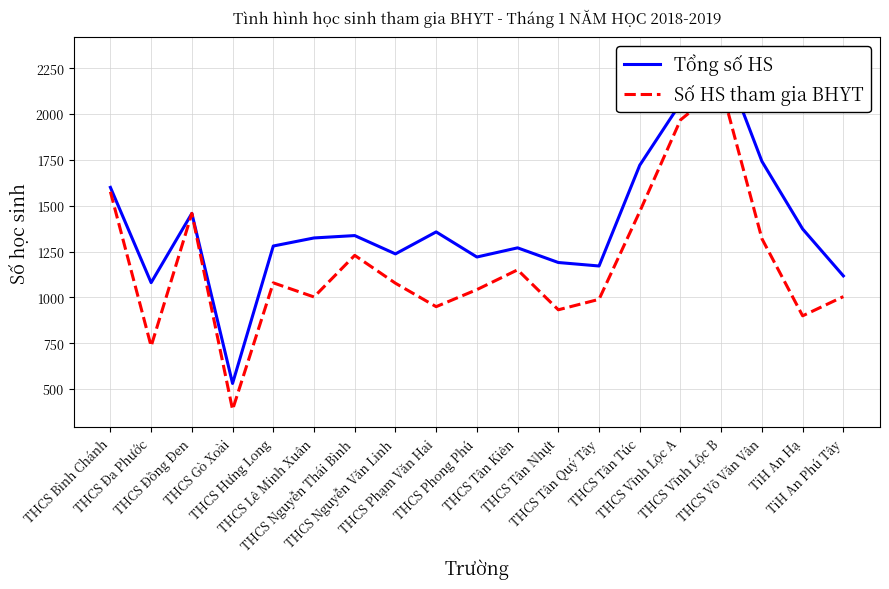

At which category does Tổng số HS reach its first local peak?

THCS Đồng Đen